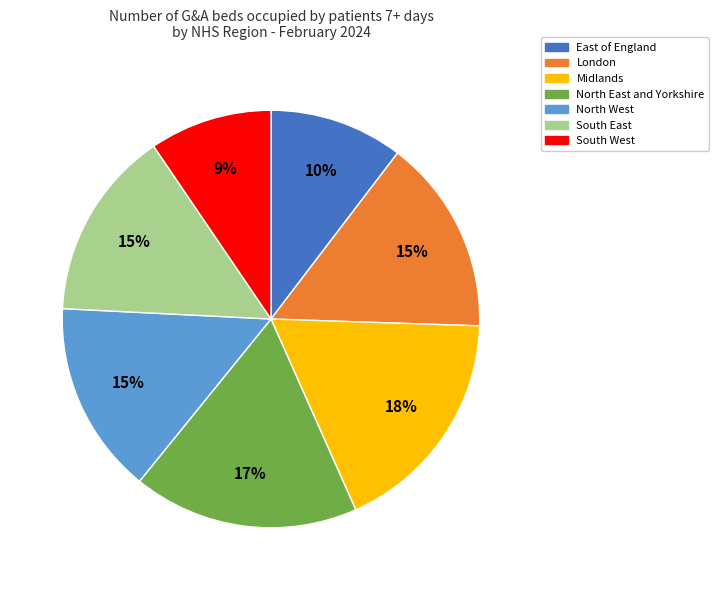

Approximately how many times larger is the value at South West compared to Midlands?

0.5